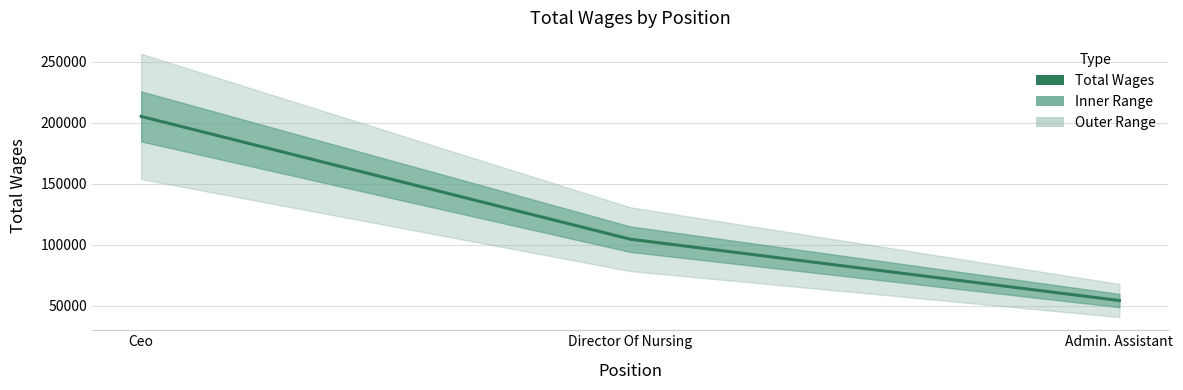

Reading right to left, list all the values displayed in this chart.

Admin. Assistant=54262	Director Of Nursing=104525	Ceo=205120